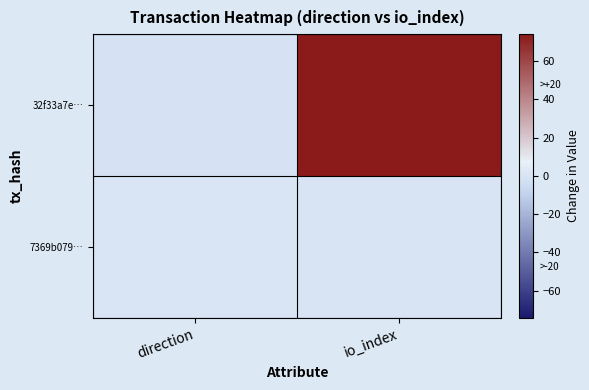

Reading right to left, what are all the values shown in this chart?

32f33a7e…: io_index=74	direction=-1
7369b079…: io_index=0	direction=1